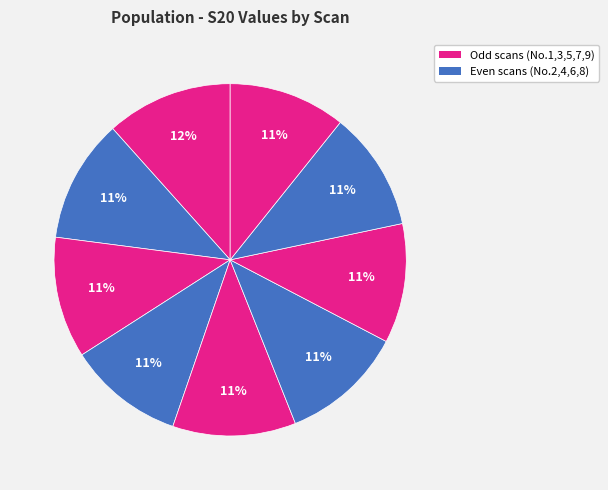

What is the largest slice in the pie chart?

No.1